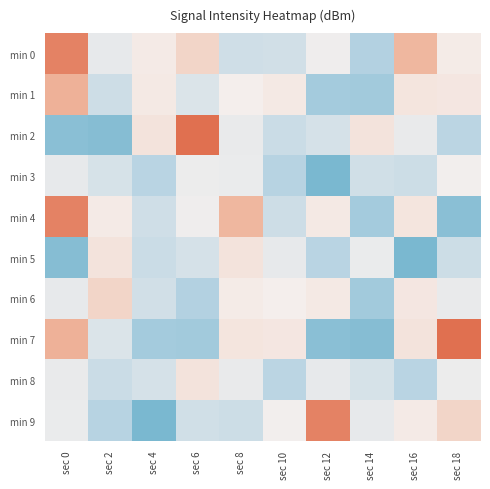

Which series has the largest range (max minus min)?

min 2